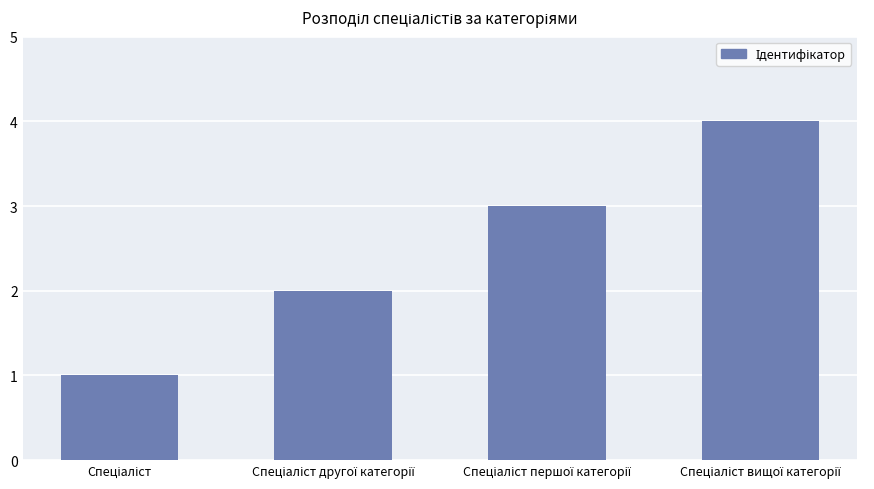

What is the difference between the maximum and minimum values?

3